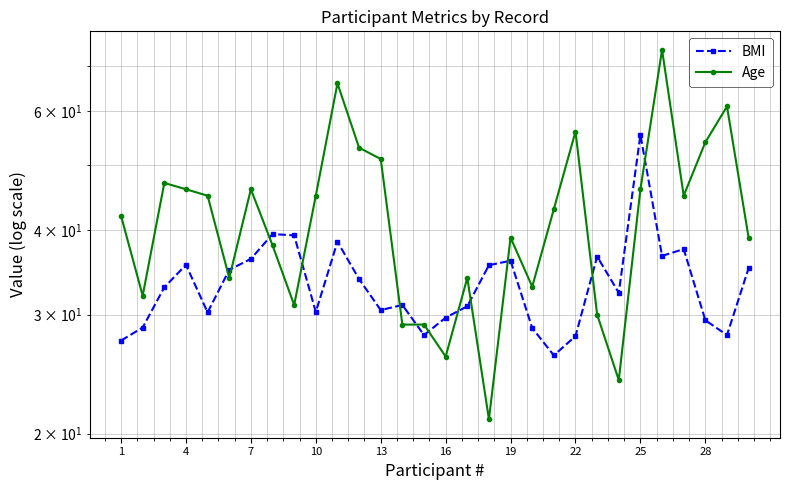

What are all the series names shown in the legend?

BMI, Age